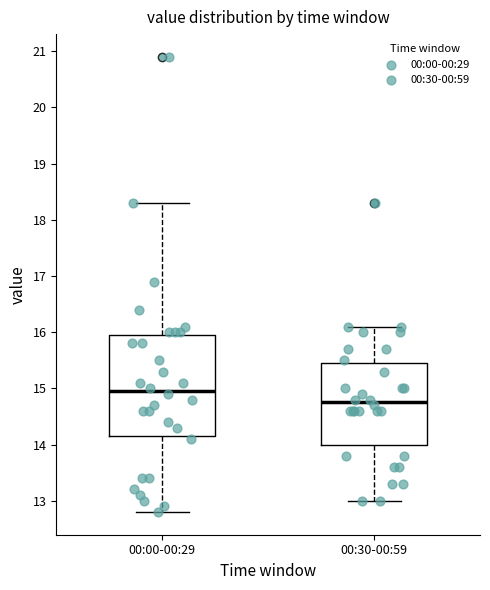

Where is the lower edge of the box for 00:30-00:59 on the y-axis? The values are not printed on the chart, so give them approximately, as read against the axis.

14.0